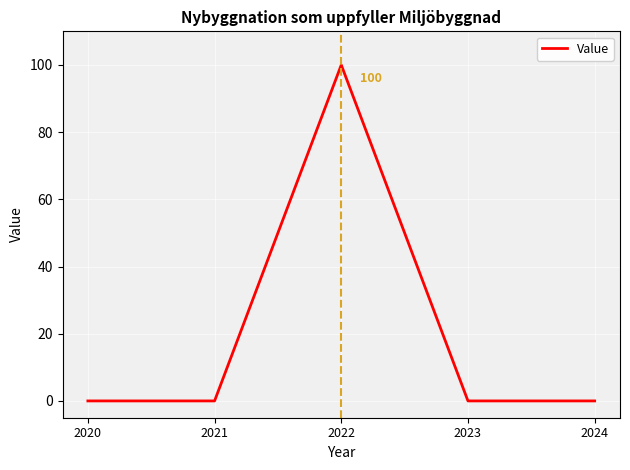

How many distinct data groups are displayed?

1